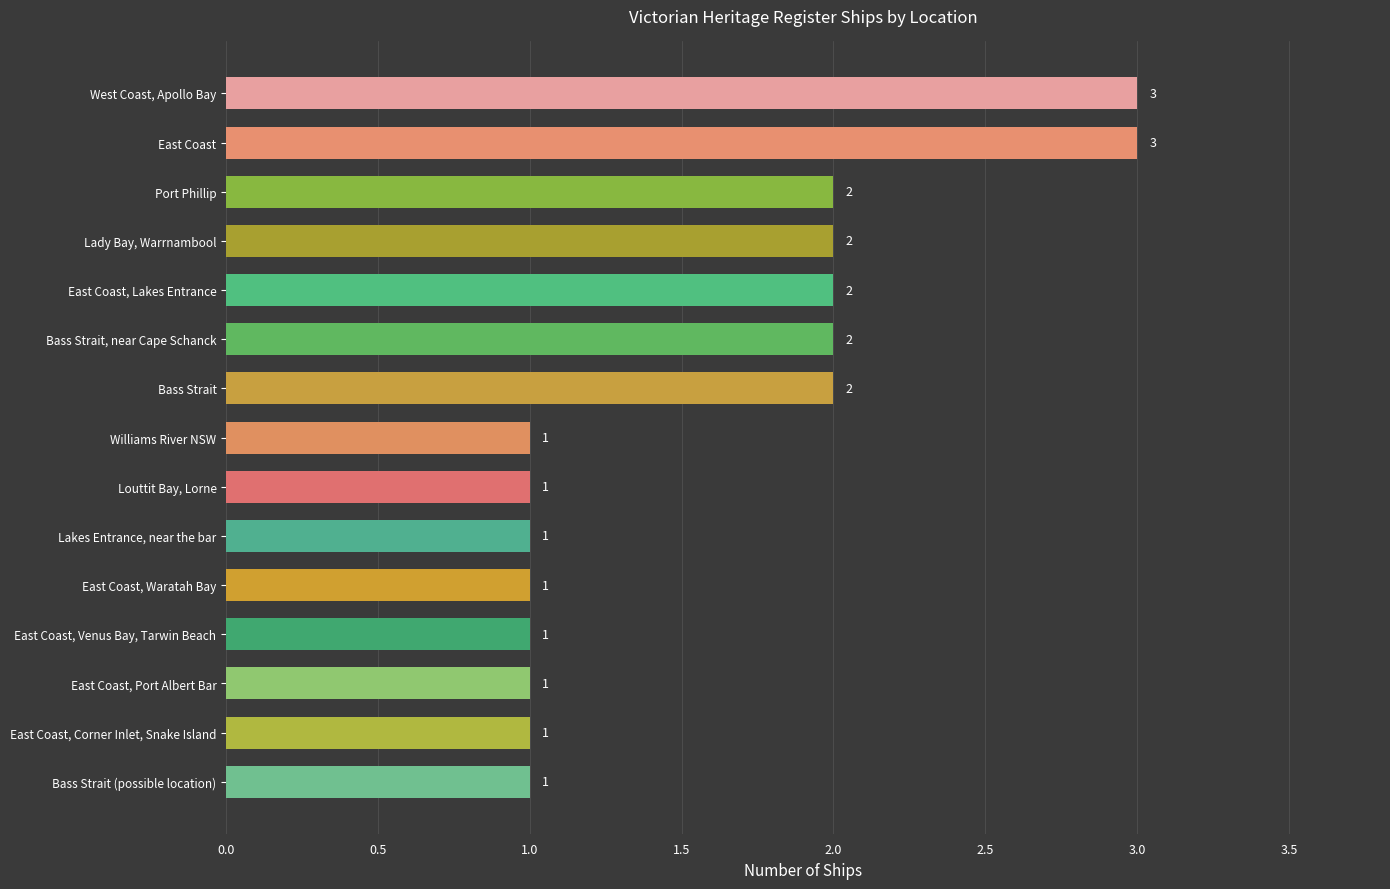

How many values exceed 1?

7